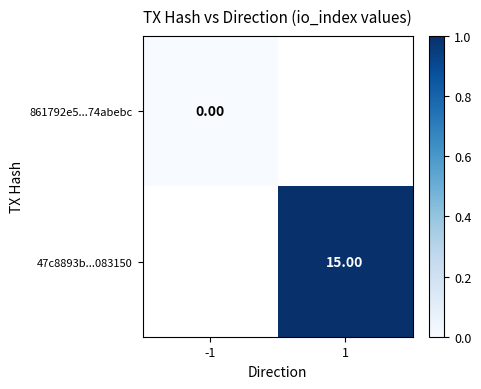

Is the value of 47c8893b...083150 at 1 greater than the value of 861792e5...74abebc at -1?

Yes